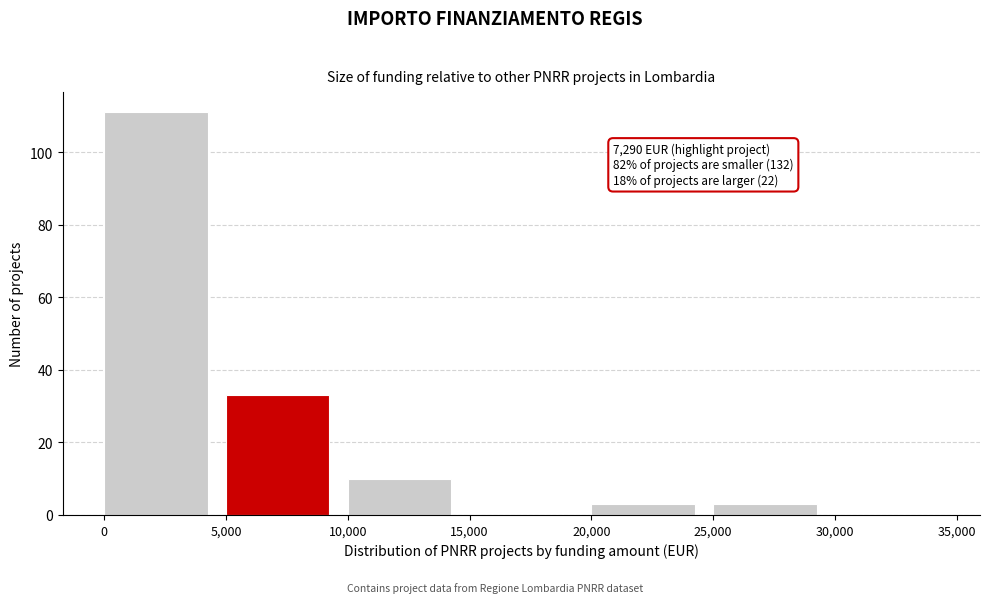

Over which range of the x-axis is the bar tallest?

0 to 5,000